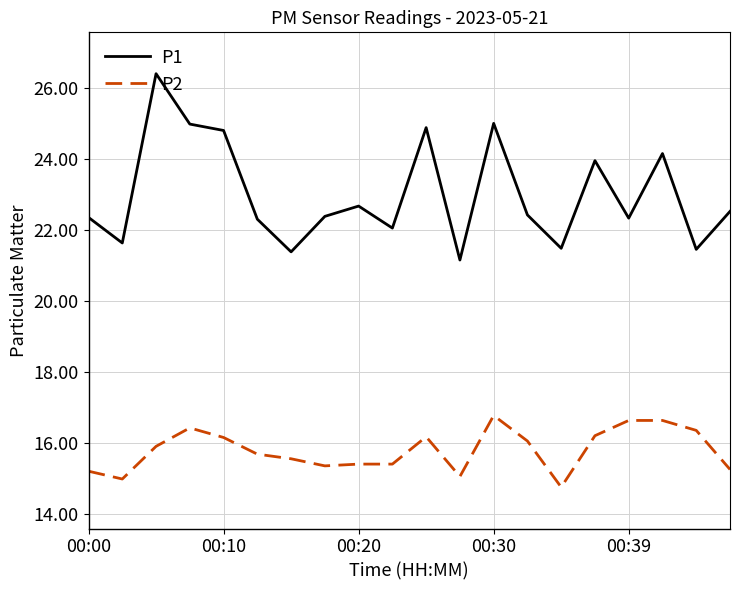

True or false: P1 and P2 intersect in this chart.

False